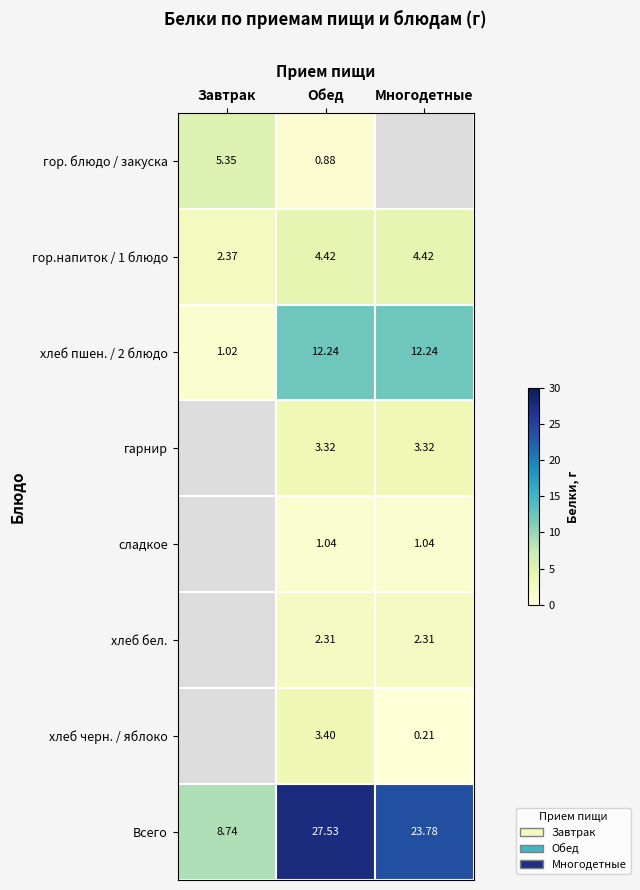

Where does the гор.напиток / 1 блюдо series first go above 4?

Обед